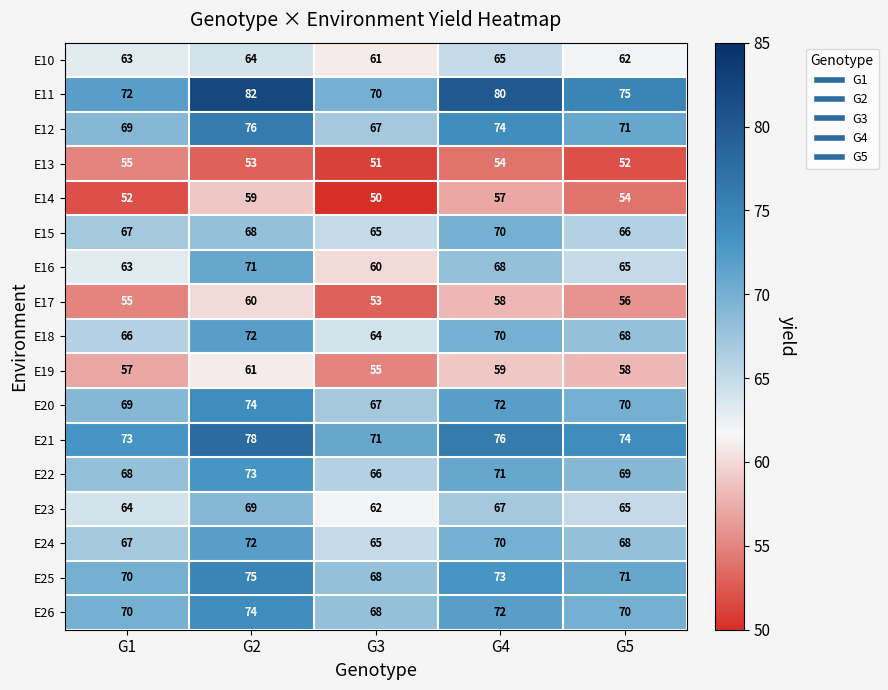

How many data points does each series have?

5